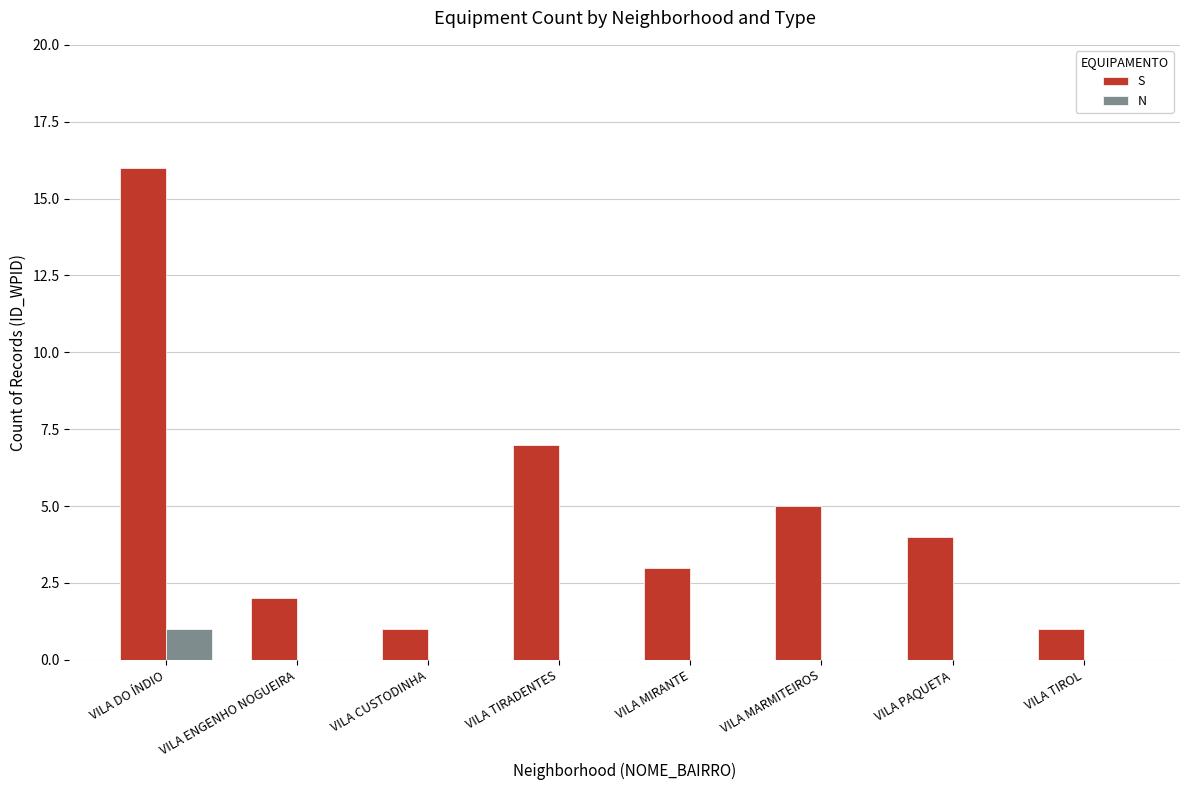

The N series shows 0 at VILA MIRANTE. True or false?

True